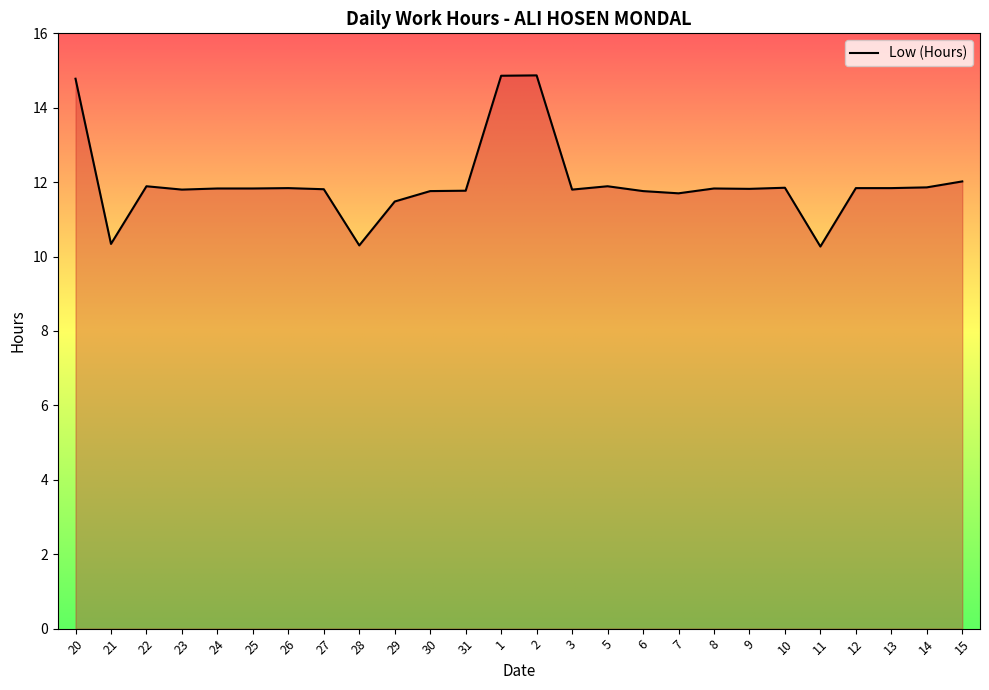

Approximately how many times larger is the value at 14 compared to 23?

1.0